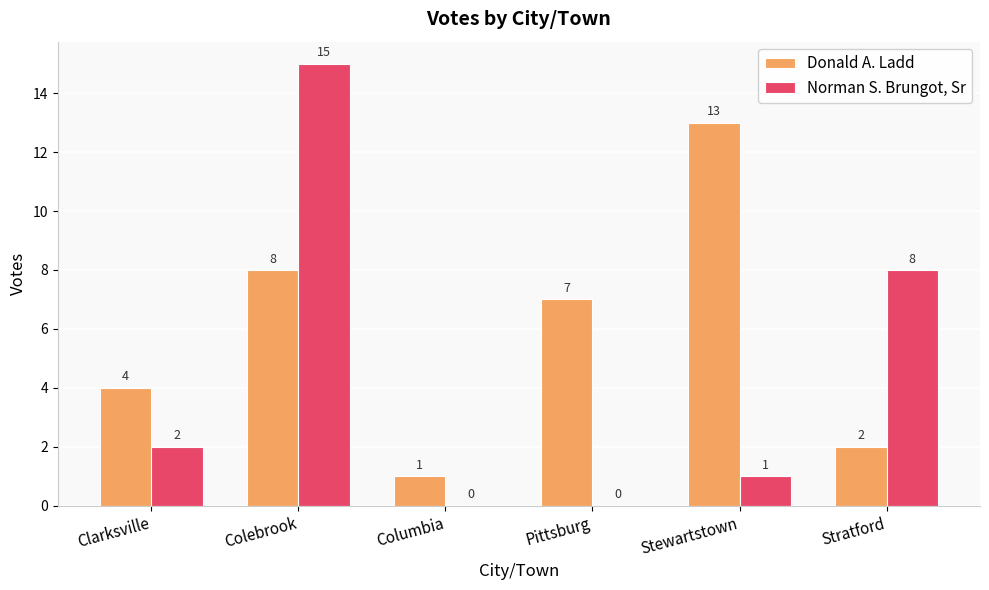

Which series changed the most between Stewartstown and Stratford?

Donald A. Ladd